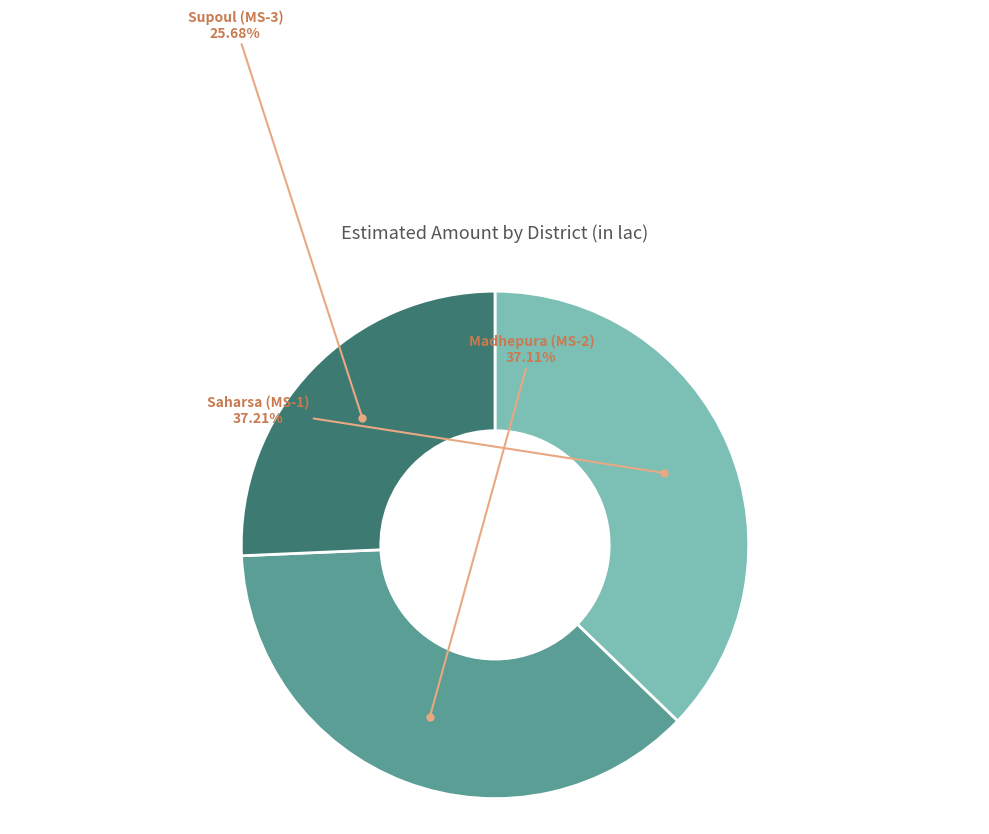

Does any single category account for the majority?

No